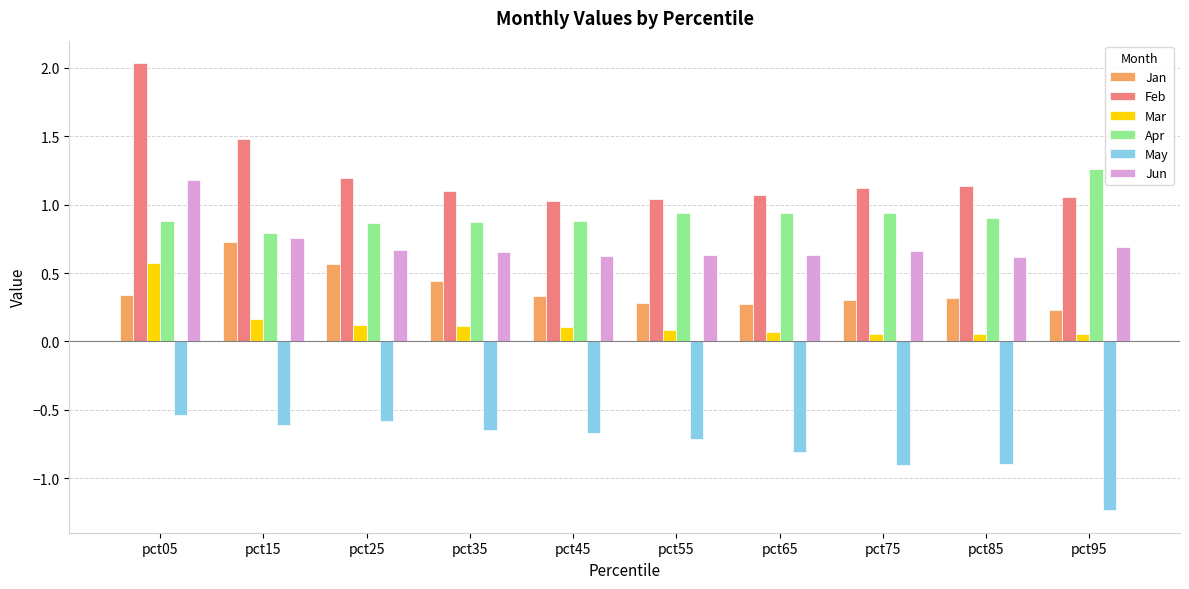

What is the sum of all Jan values?

3.8